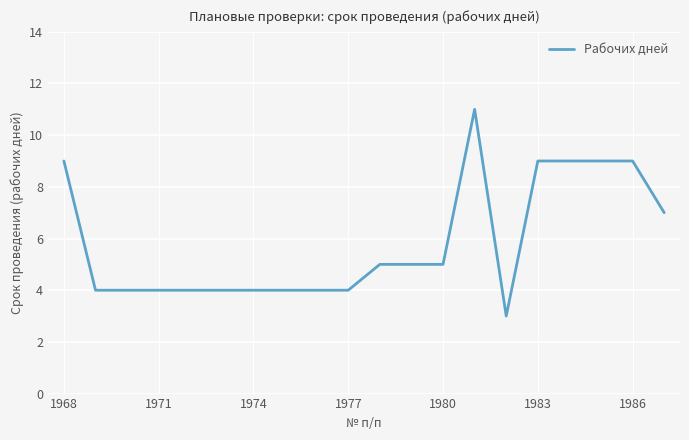

What is the greatest value displayed?

11